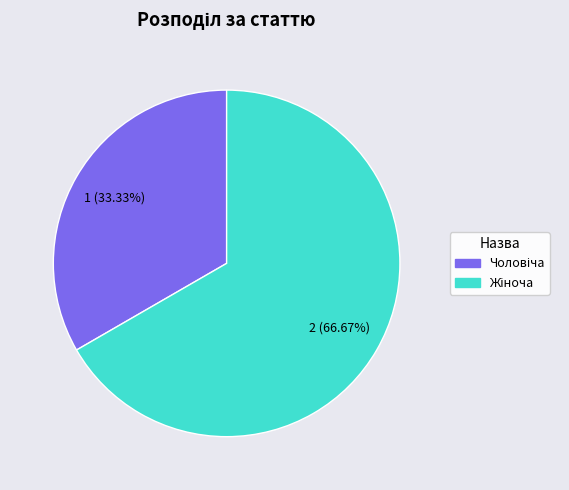

Is there any slice that represents more than half of the pie?

Yes